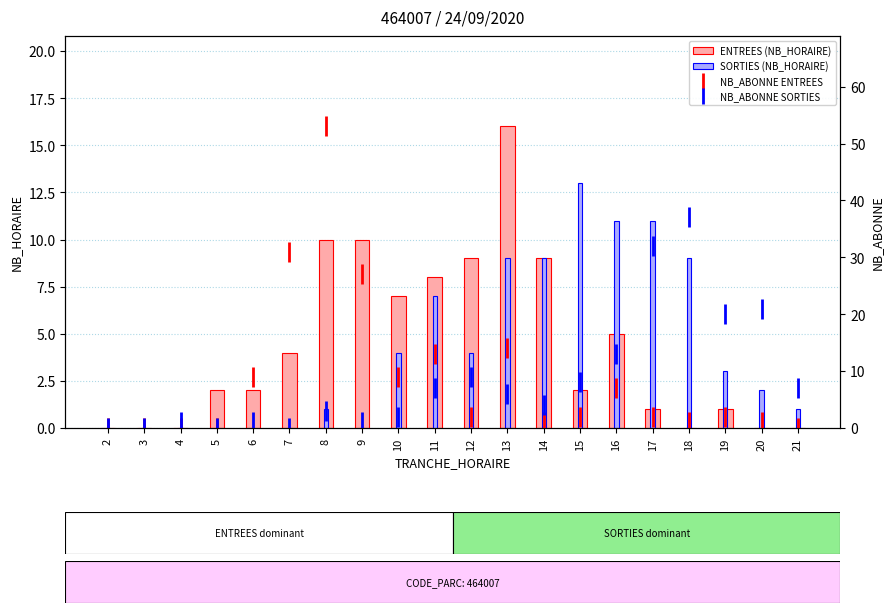

What is the difference between the maximum and minimum values in the NB_ABONNE ENTREES series?

53